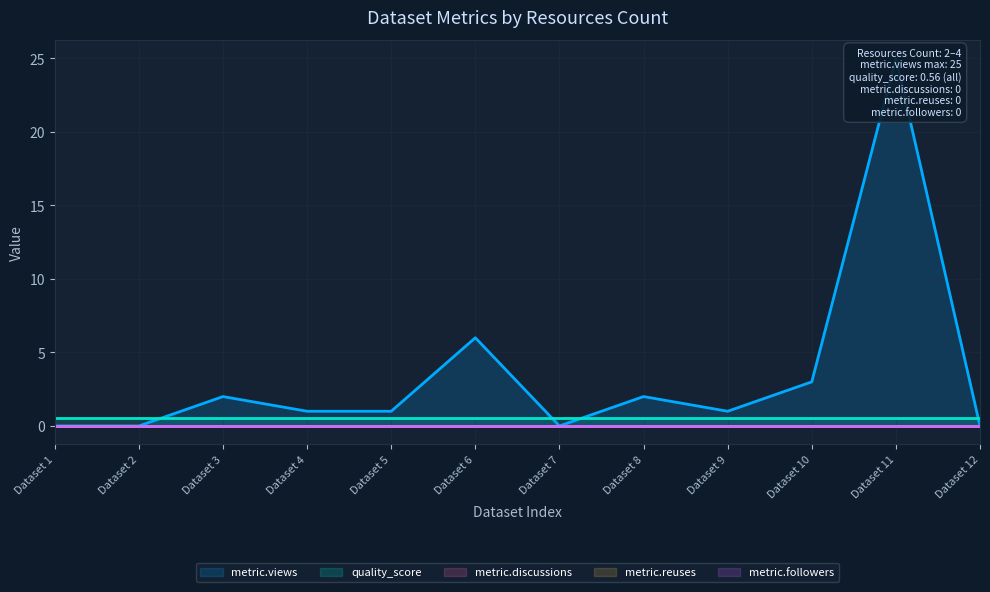

Which series has the largest total across all categories?

metric.views